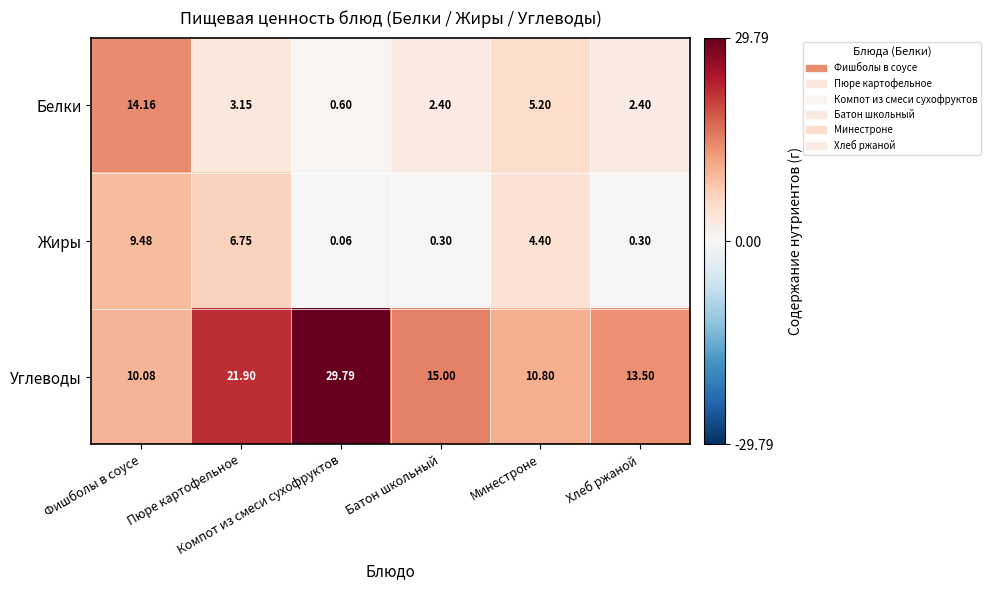

List the series in order of their peak value, lowest first.

Жиры, Белки, Углеводы